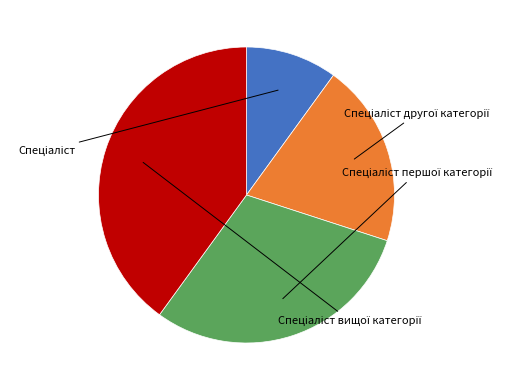

How many segments does this pie chart have?

4